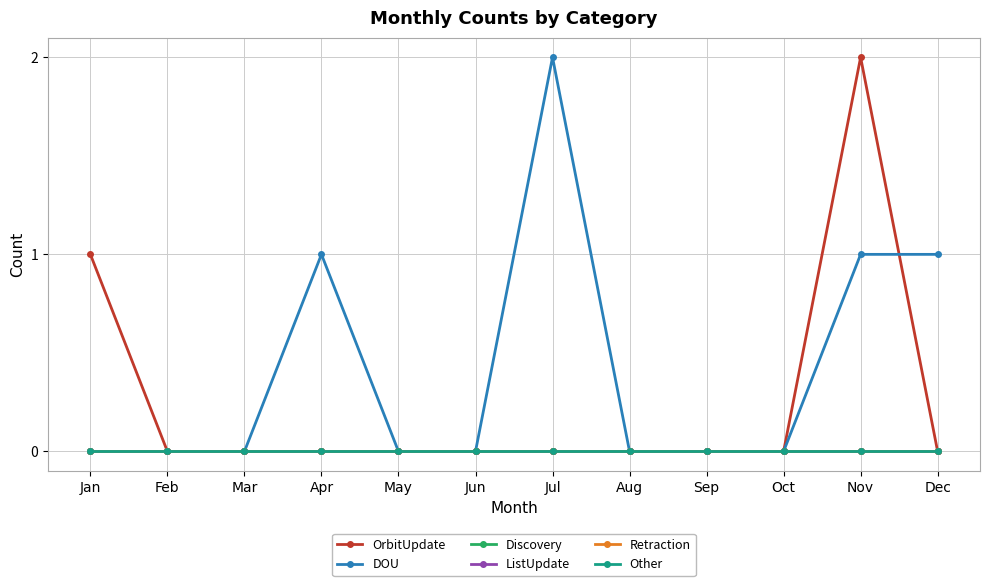

At which category does OrbitUpdate reach its first local peak?

Nov